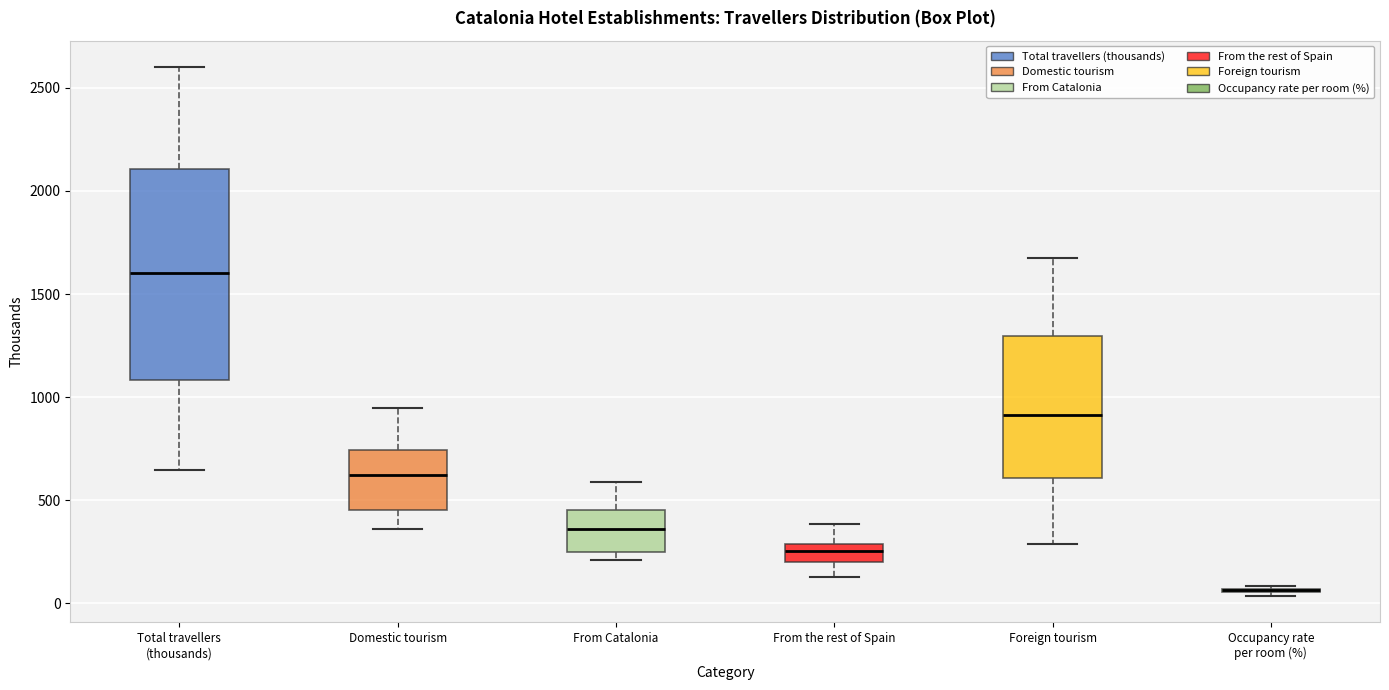

Comparing the boxes themselves (not the whiskers), which one is the tallest?

Total travellers (thousands)